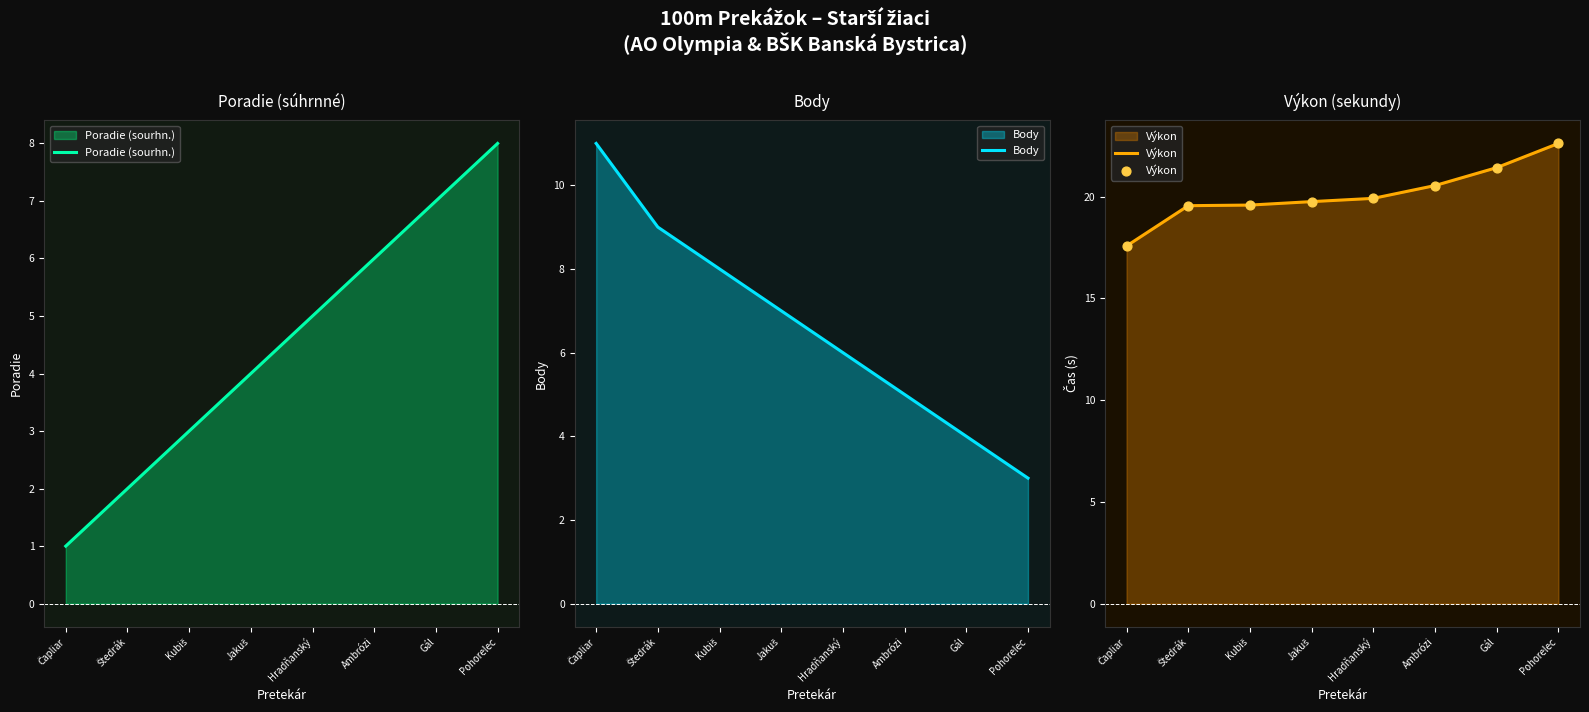

Which series reaches the minimum Y coordinate?

Poradie (sourhn.)